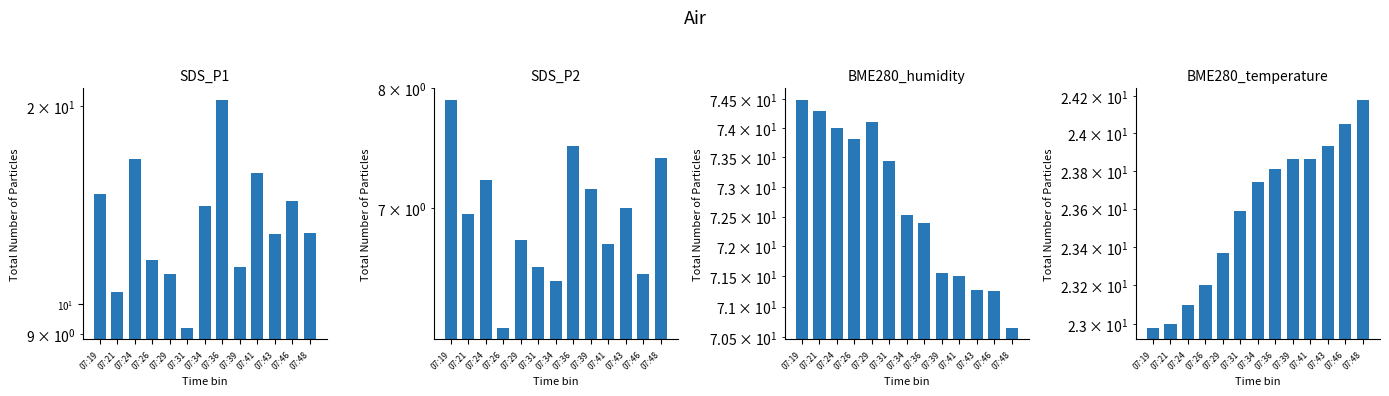

What are all the series names shown in the legend?

SDS_P1, SDS_P2, BME280_humidity, BME280_temperature